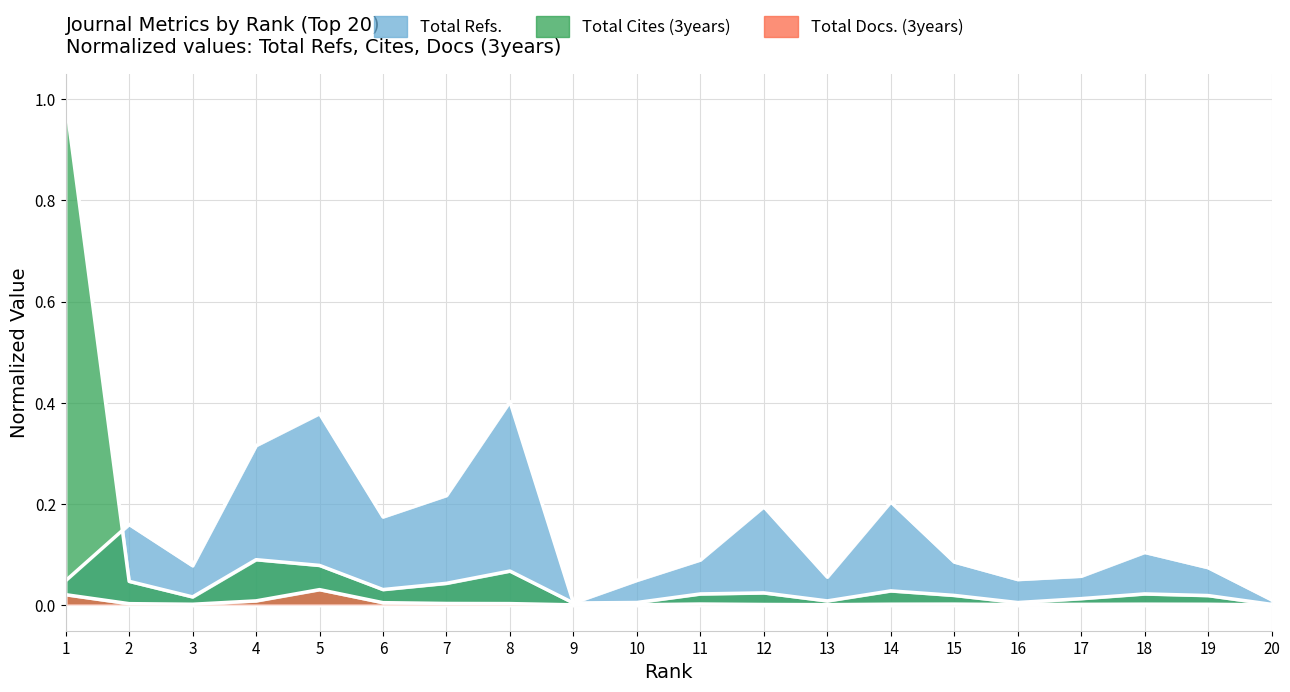

After their last crossing, which series has the higher values: Total Cites (3years) or Total Refs.?

Total Refs.